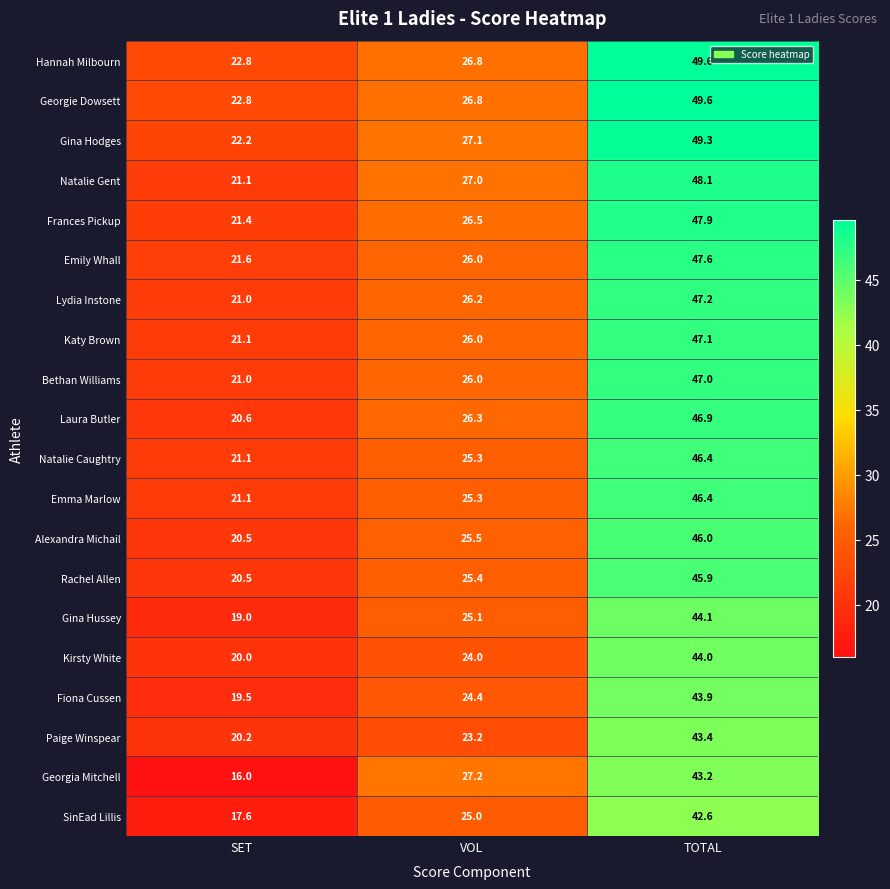

Count the number of categories in the chart.

3